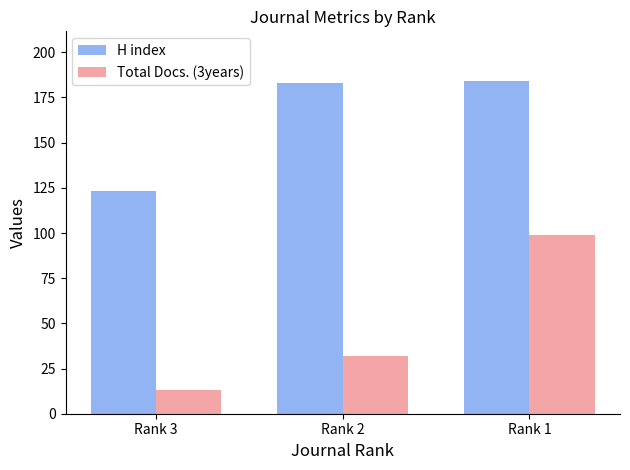

What value does the H index series have at Rank 1, to the nearest 10?

180